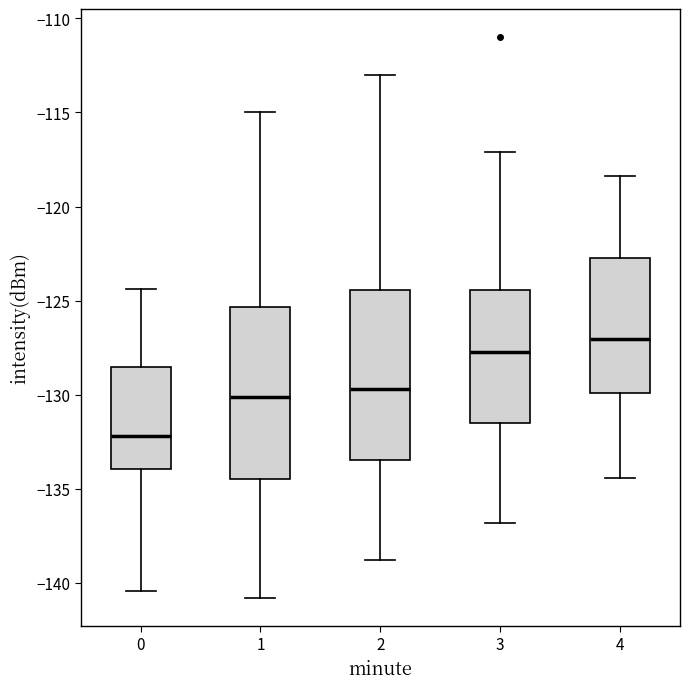

Reading left to right, read every box against the y-axis: the position of its median line, the range the box covers, and the ends of its whiskers. The values are not printed on the chart, so give them approximately, as read against the axis.

0: median -132.0, box -134.0 to -128.5, whiskers -140.5 to -124.5
1: median -130.0, box -134.5 to -125.5, whiskers -141.0 to -115.0
2: median -129.5, box -133.5 to -124.5, whiskers -139.0 to -113.0
3: median -127.5, box -131.5 to -124.5, whiskers -137.0 to -117.0
4: median -127.0, box -130.0 to -123.0, whiskers -134.5 to -118.5